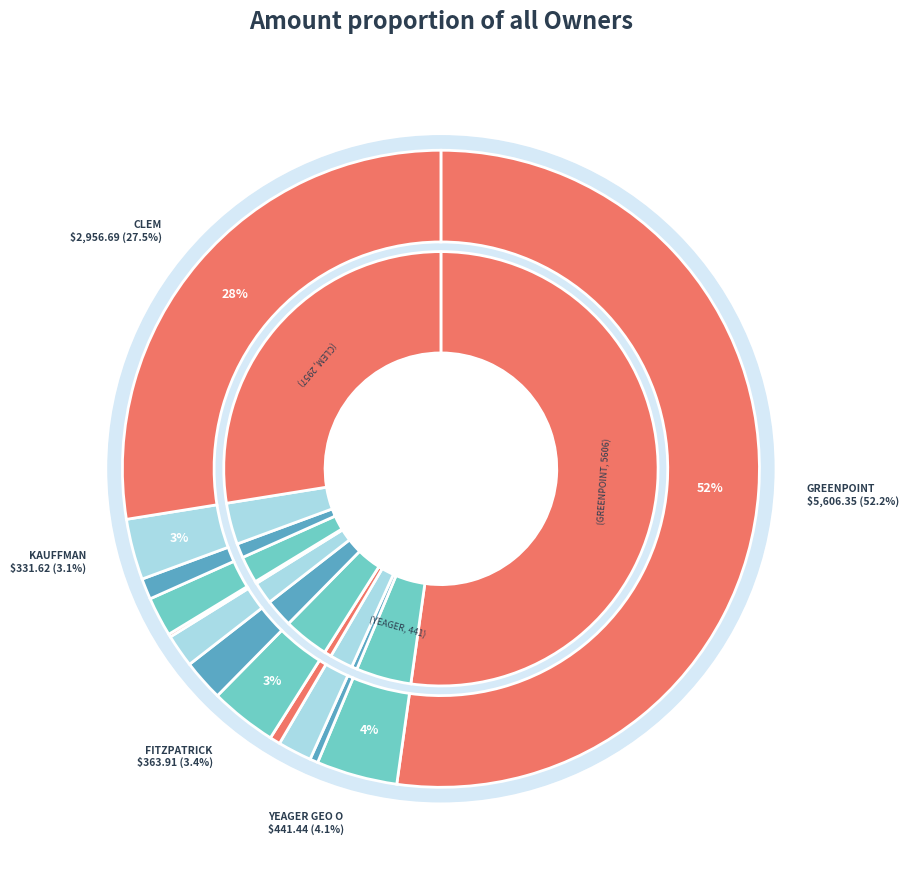

To the nearest percent, what is the combined percentage of GREENPOINT CREDIT LLC and LOCKWOOD KRISTEN MICHAEL?

53%